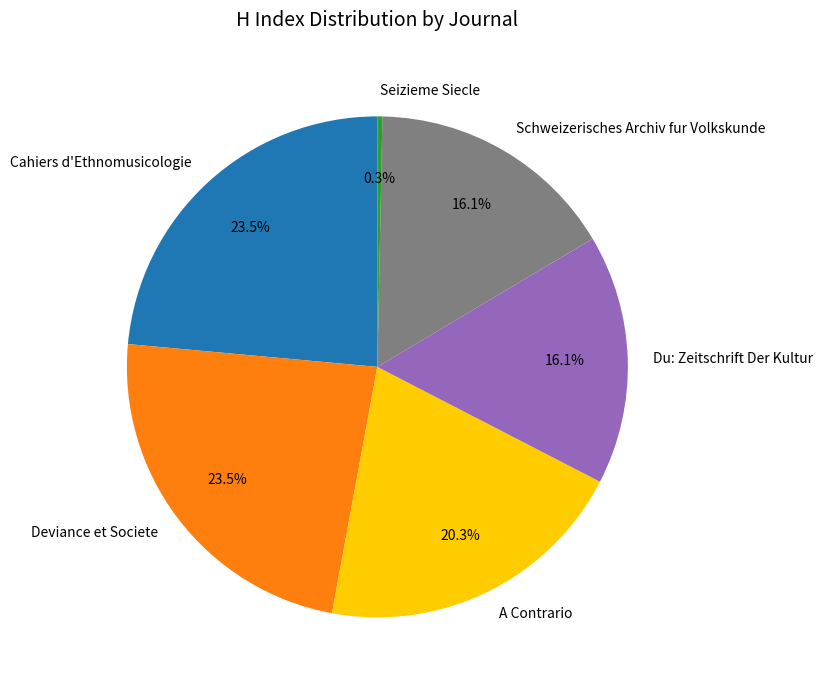

To the nearest percent, what is the average slice percentage?

17%